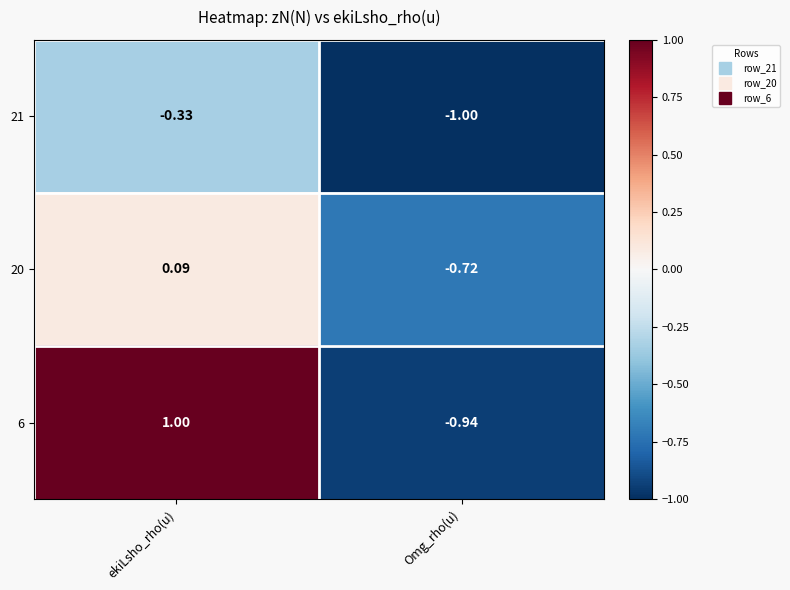

Which label corresponds to the smallest value in the chart?

Omg_rho(u)